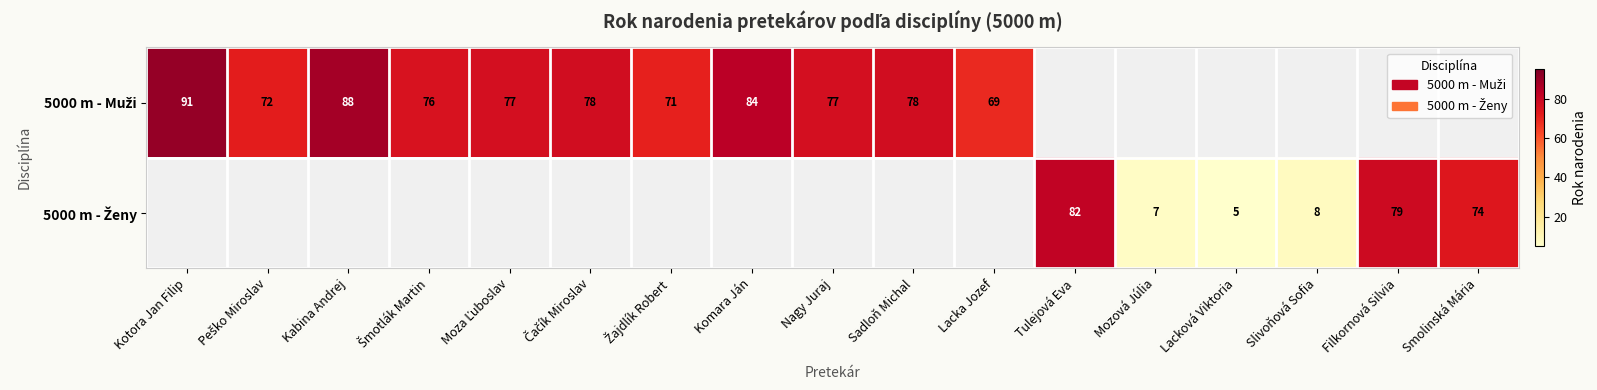

Which category has the lowest value across all series?

Lacková Viktoria